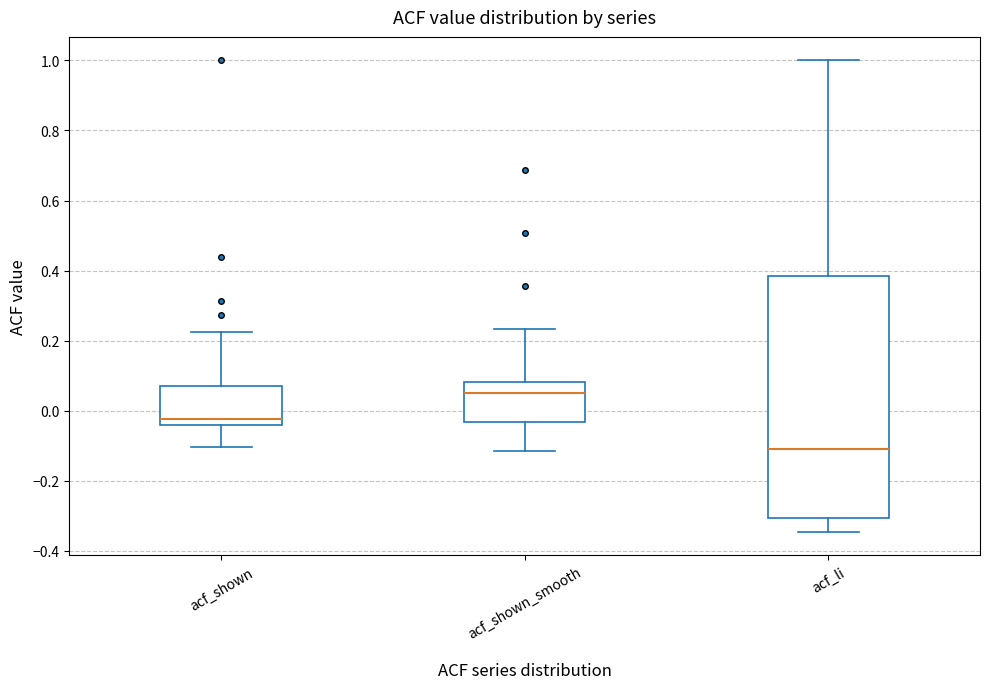

Comparing the boxes themselves (not the whiskers), which one is the tallest?

acf_li